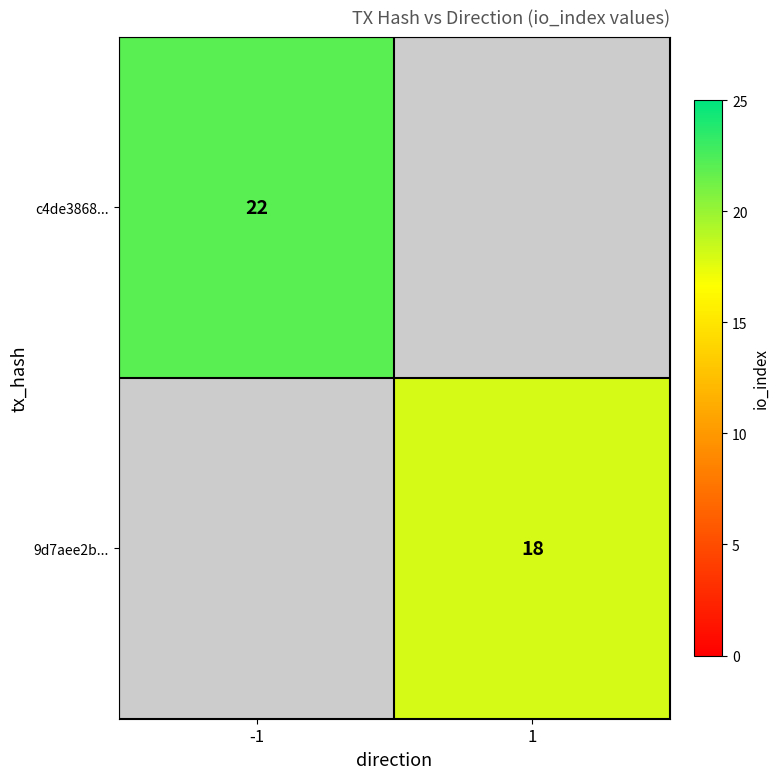

True or false: 9d7aee2b... has a value of 9 at 1.

False